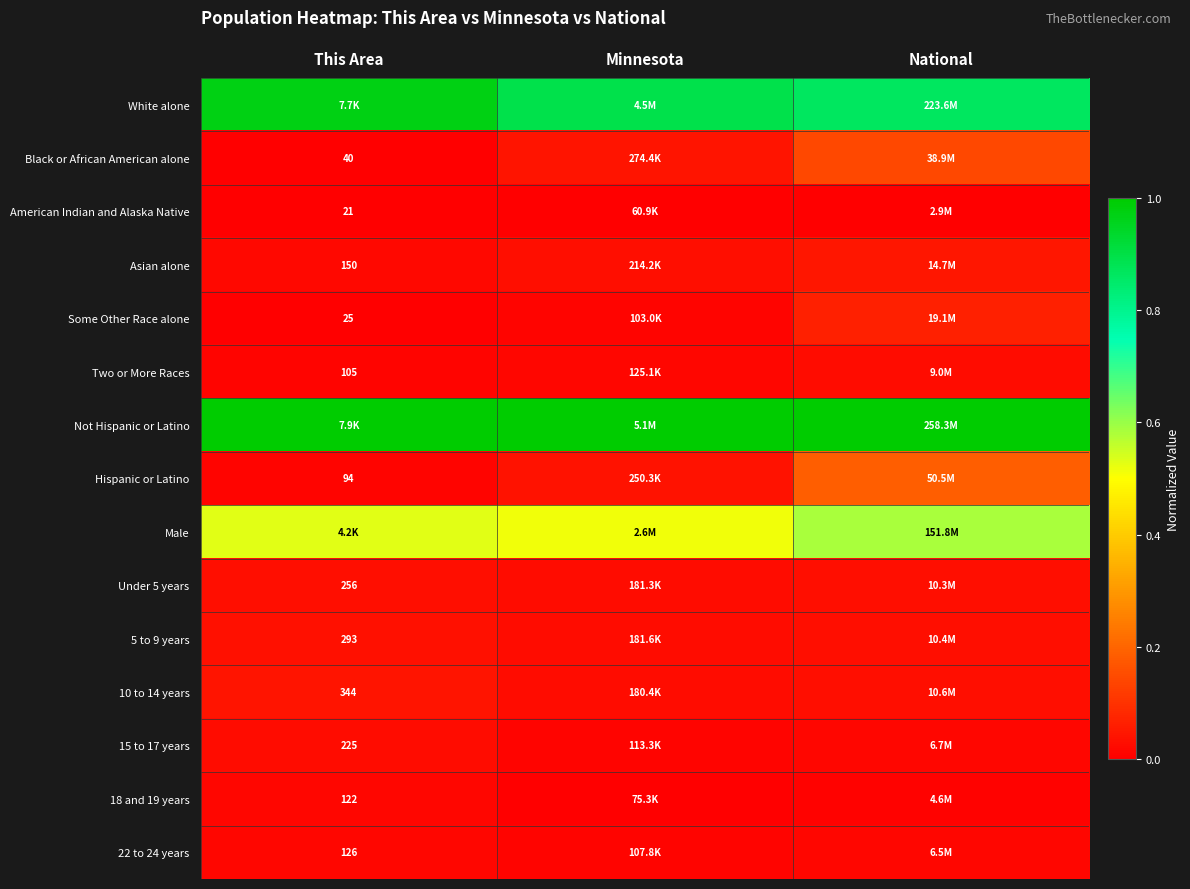

Which series has the largest total across all categories?

Not Hispanic or Latino